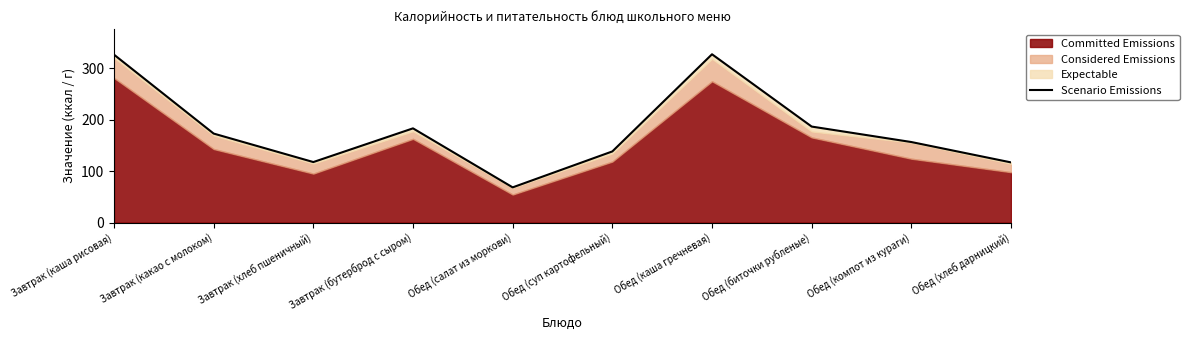

Reading right to left, extract all data points from this chart.

117.0	156.6	186.7	327.2	138.3	68.5	183.2	117.7	173.0	326.5